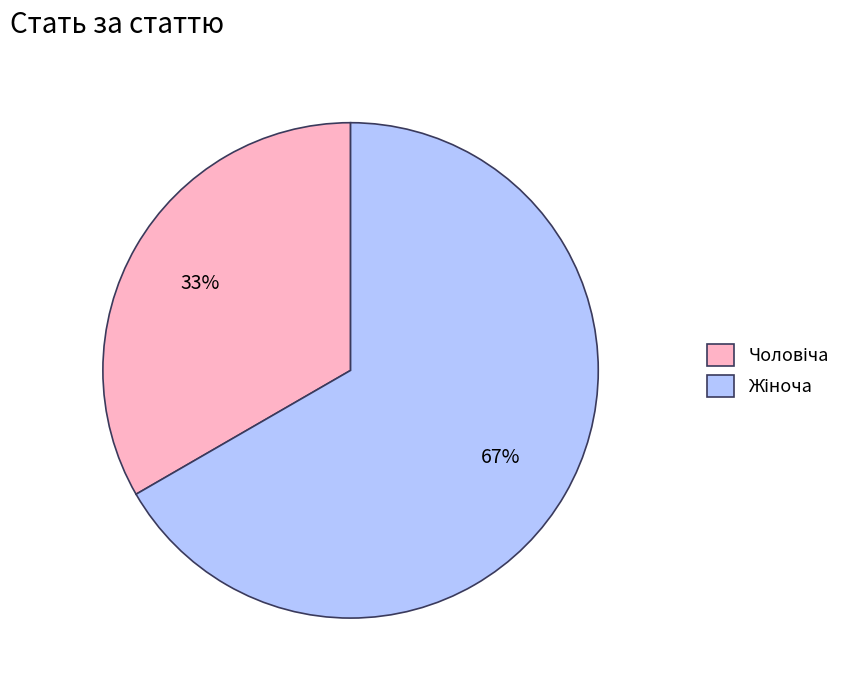

Is there any slice that represents more than half of the pie?

Yes